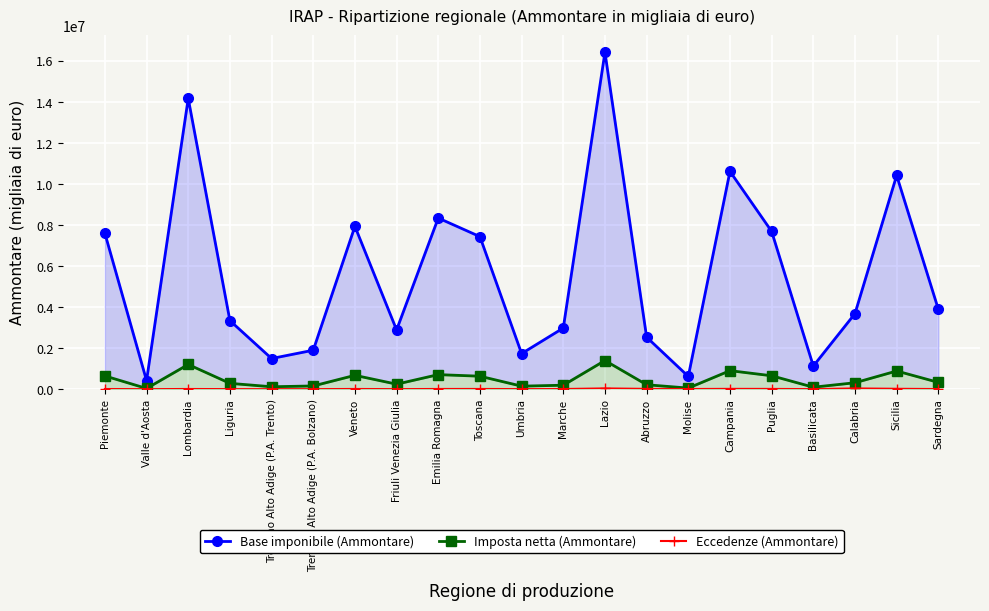

At which category is the sum across all series the highest?

Lazio